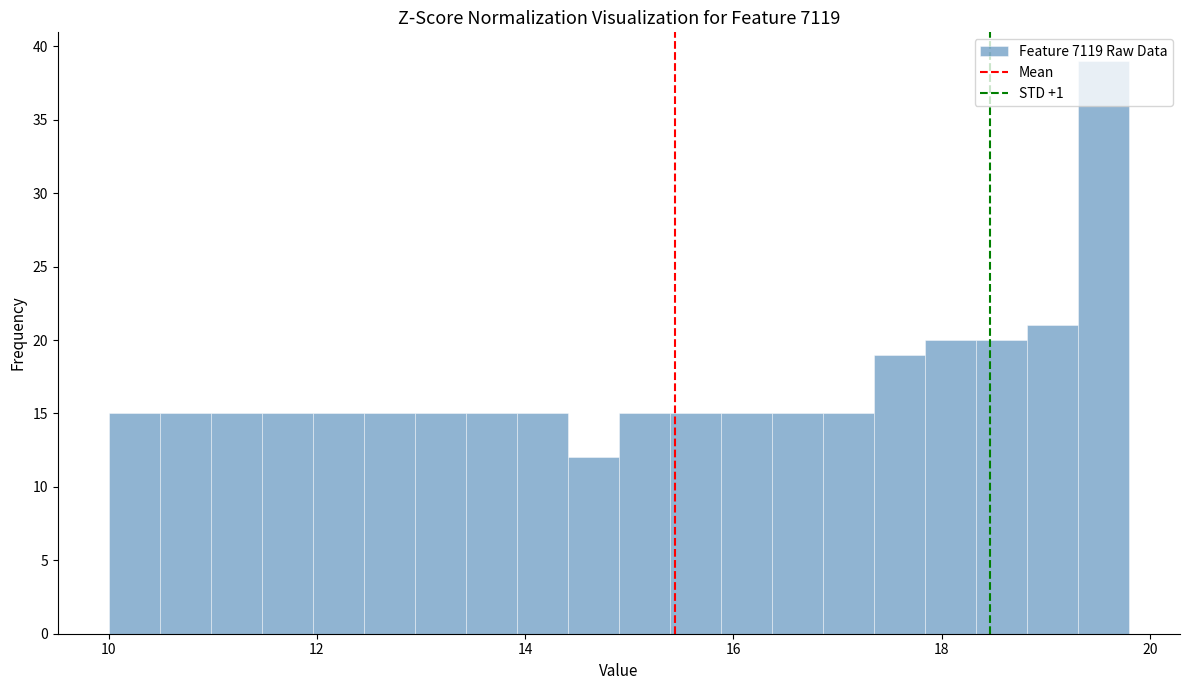

Around what value on the x-axis is the tallest bar? Give the approximate position of its centre, as read against the axis.

19.6